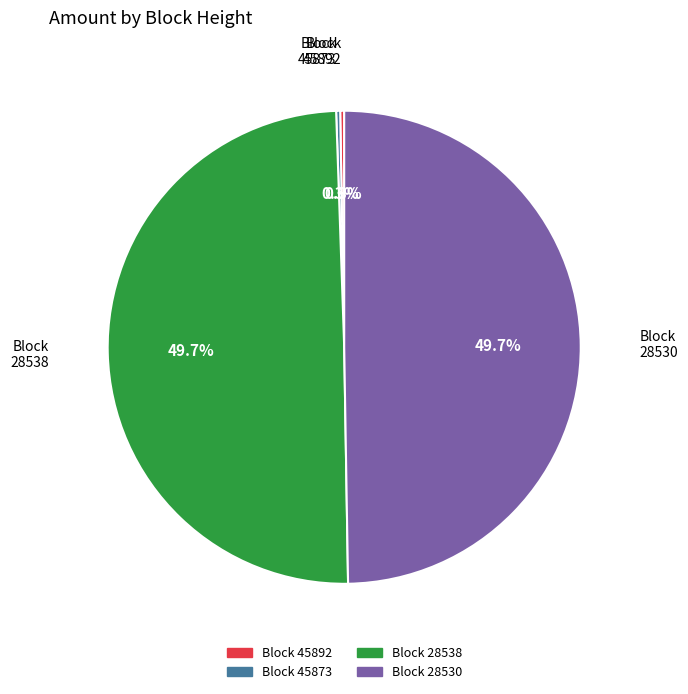

Is there a majority slice in this chart?

No